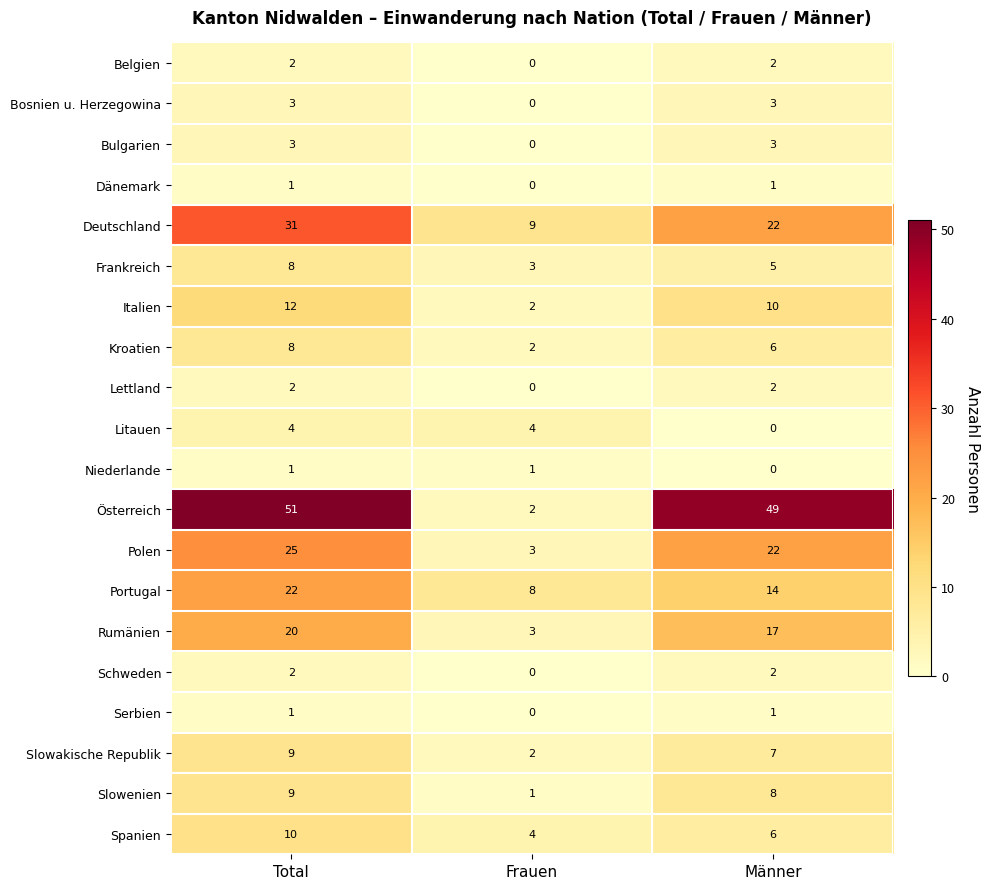

The Niederlande series shows 2 at Frauen. True or false?

False